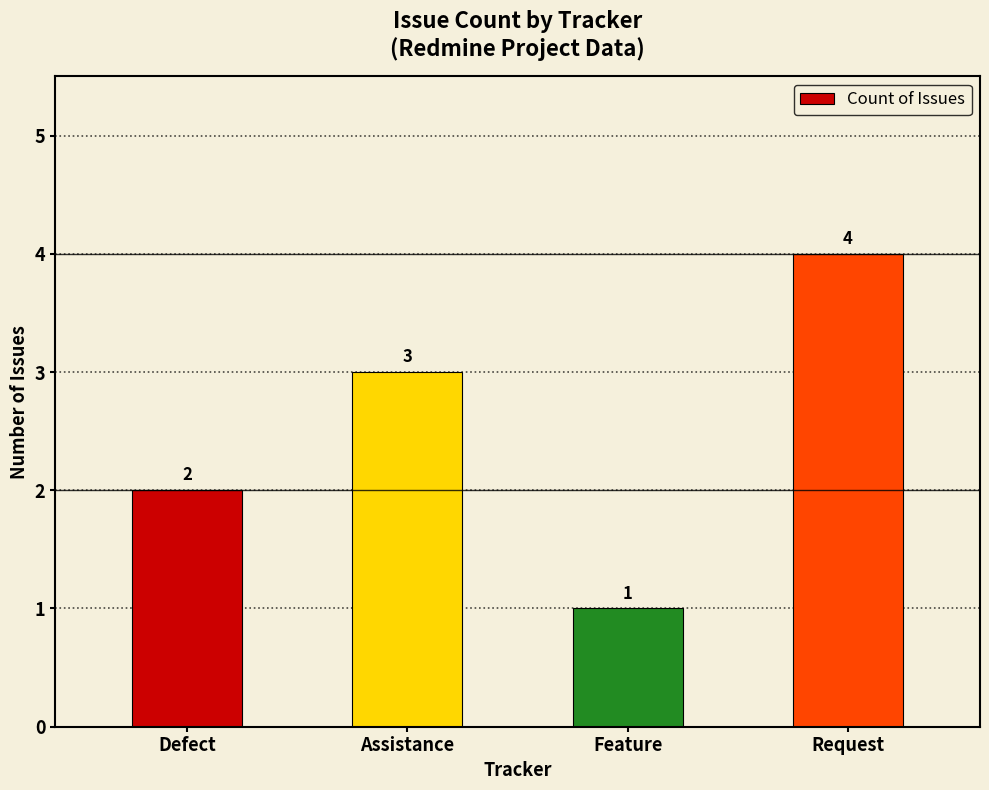

The value at Feature is 0. True or false?

False